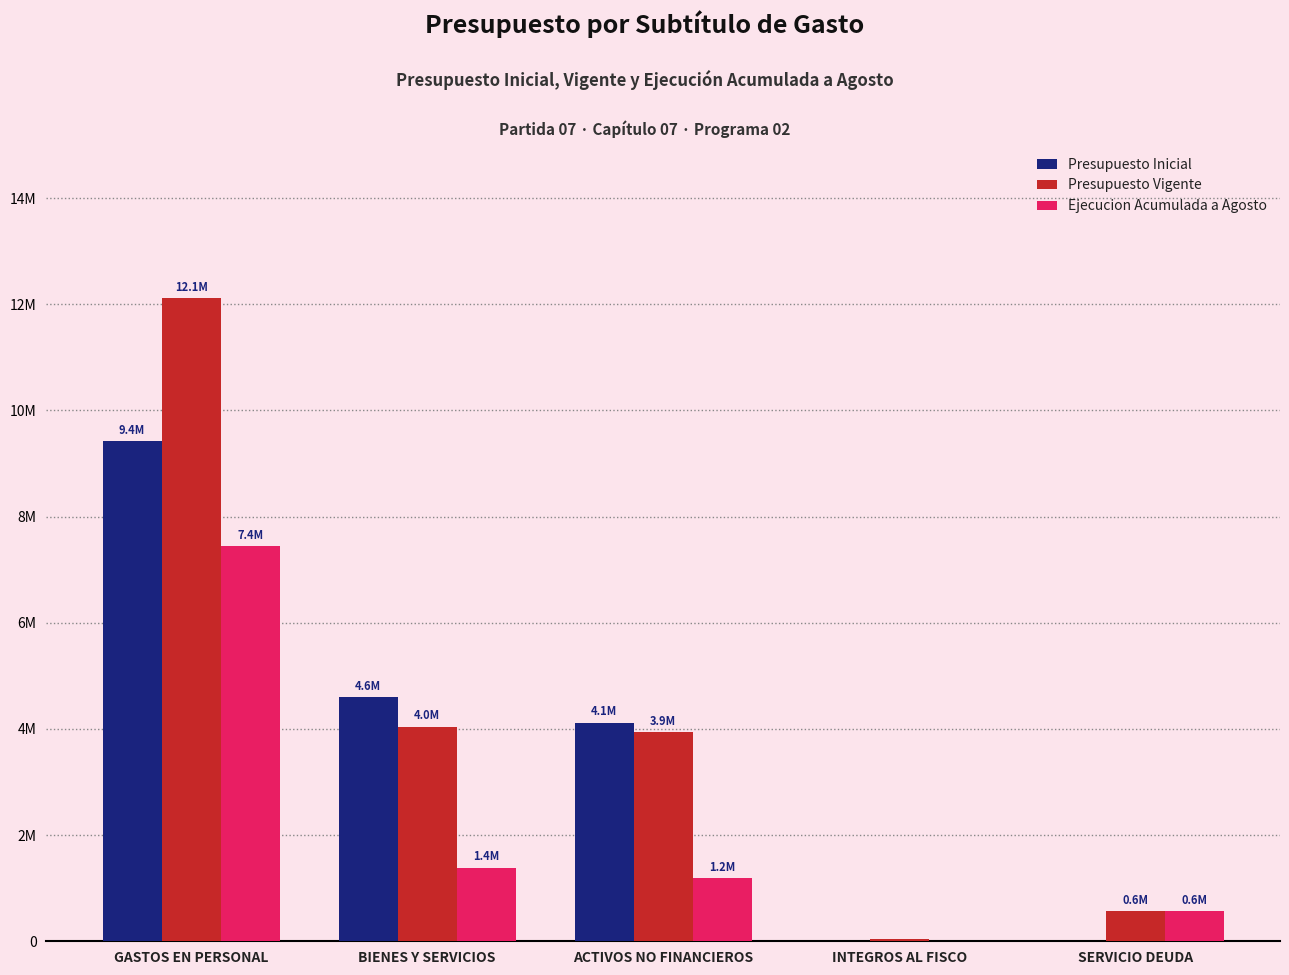

What is the maximum value for Ejecucion Acumulada a Agosto?

7447272